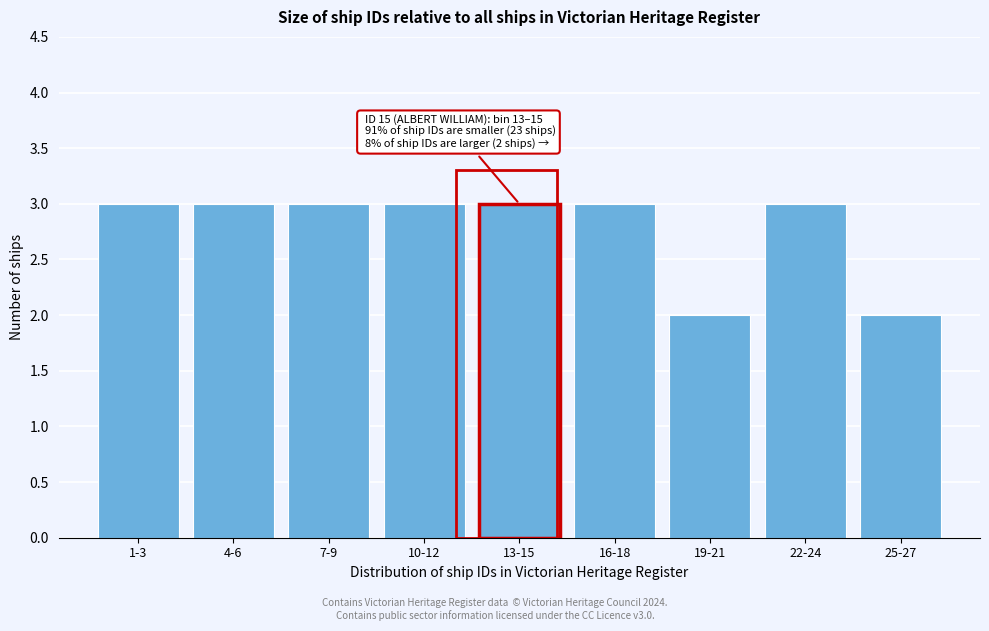

Reading right to left, what are all the values shown in this chart?

2	3	2	3	3	3	3	3	3